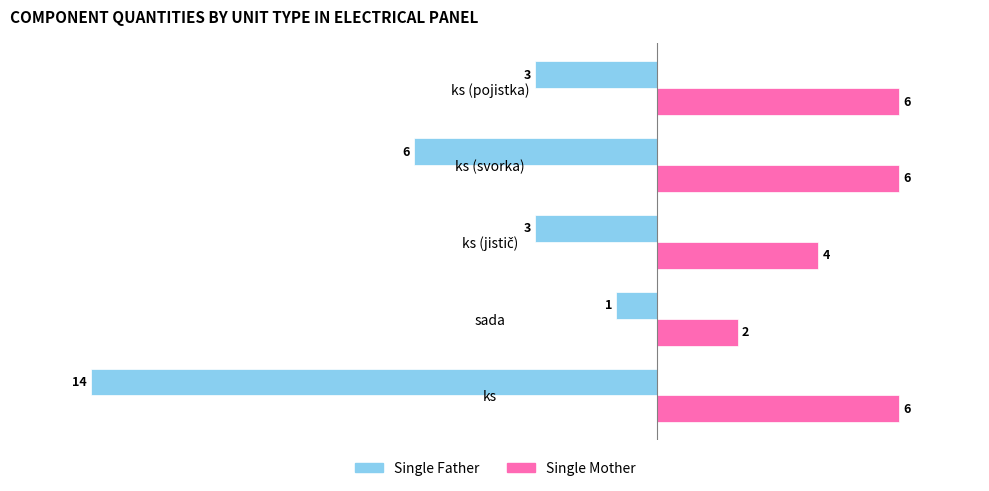

The value of Single Father at ks (pojistka) is -3. True or false?

True